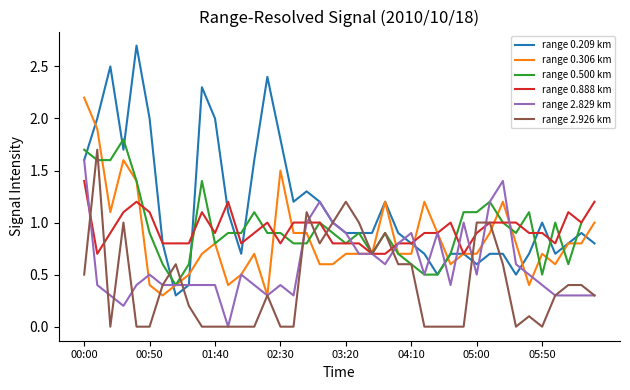

At which label is range 2.829 km closest to 0?

11